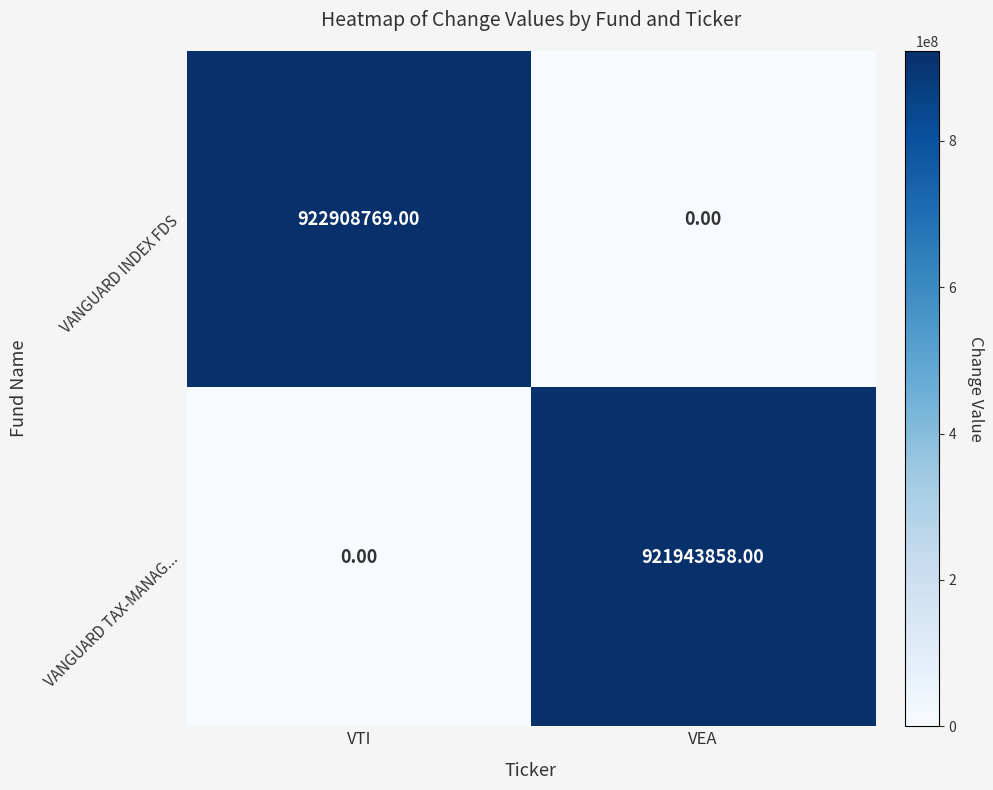

What is the sum of all VANGUARD TAX-MANAG... values?

921943858